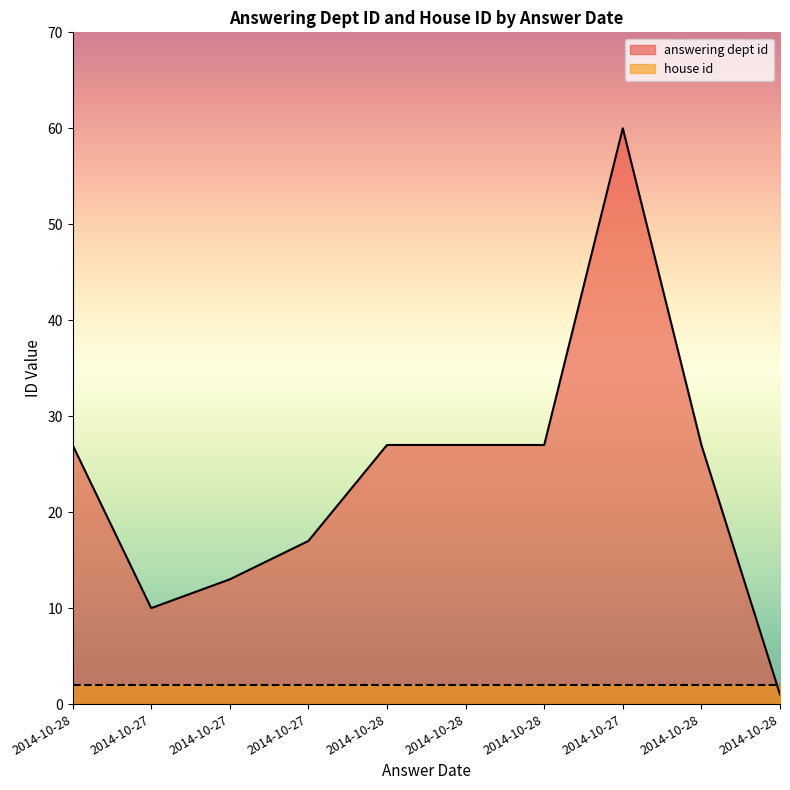

How many series are shown in this chart?

2